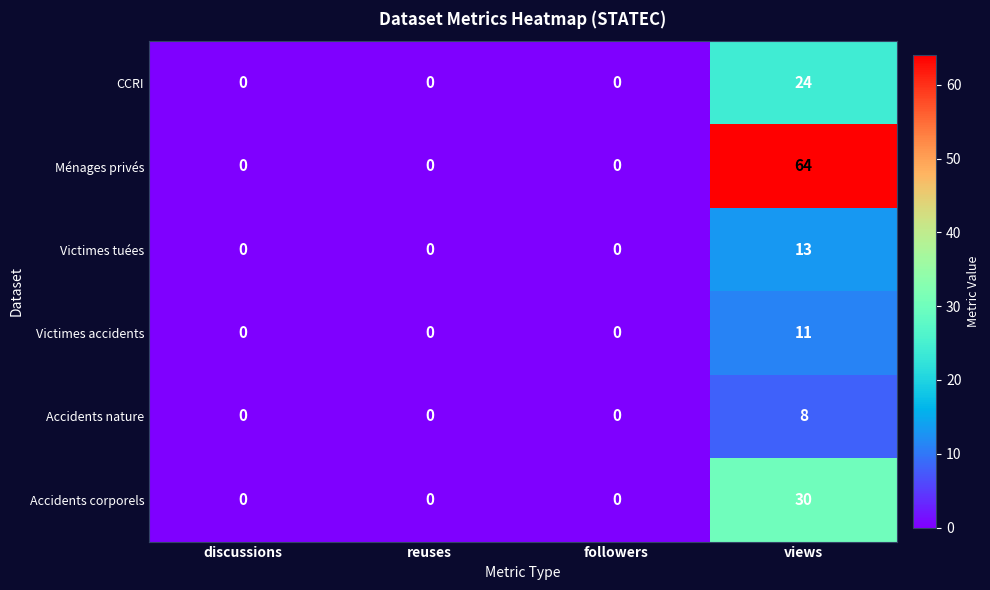

Which series has the largest total across all categories?

Ménages privés